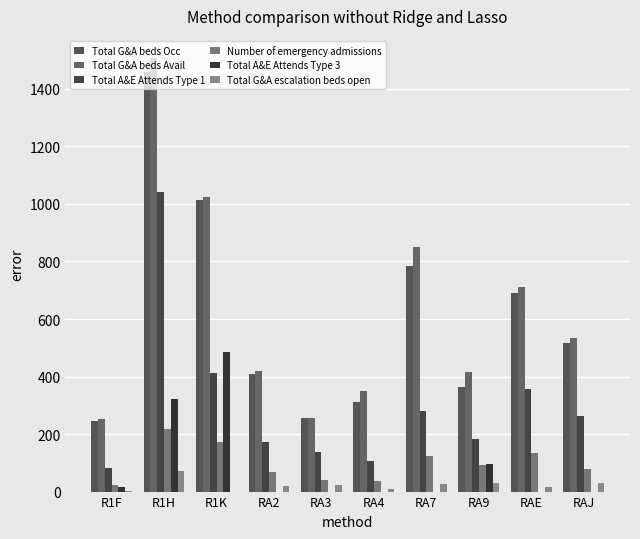

The Total G&A beds Avail series shows 344 at RAJ. True or false?

False